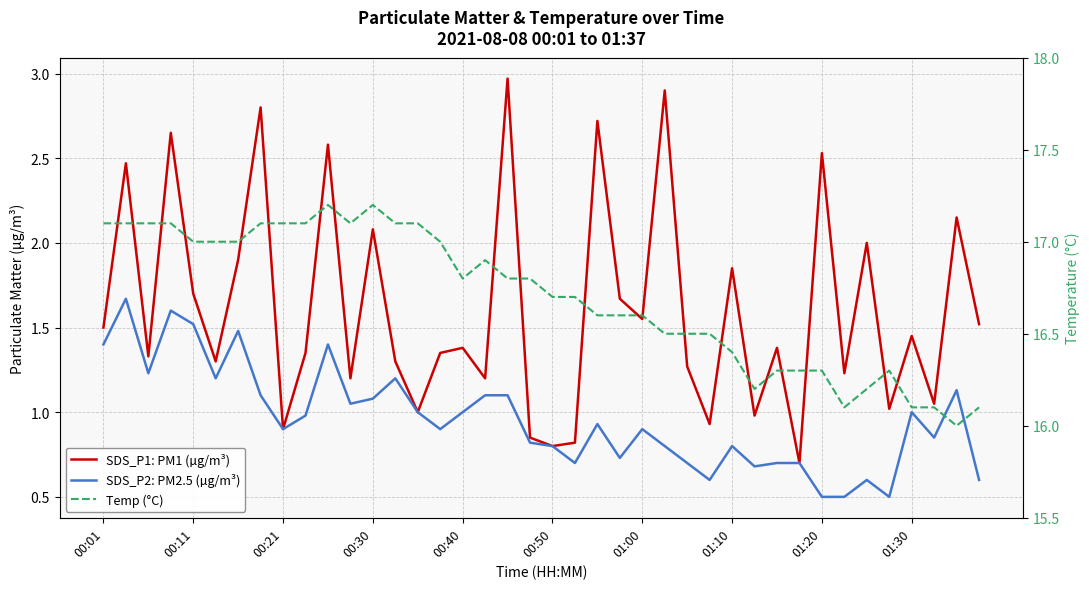

Does the chart display data point markers on the line(s)?

No